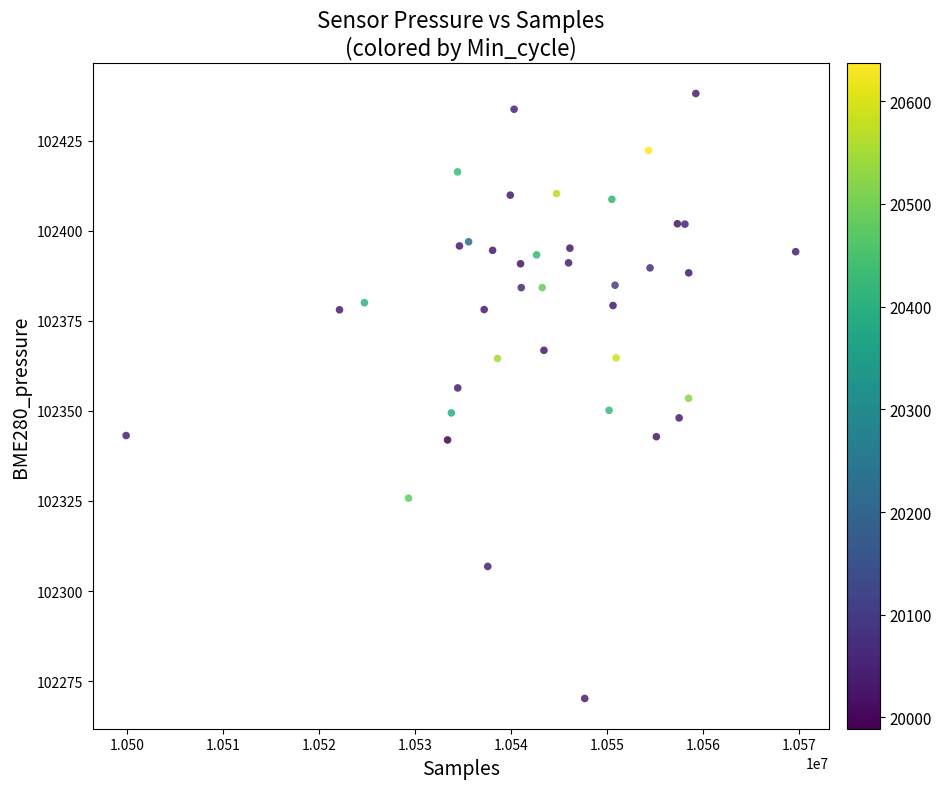

What is the range of Y values (max minus min)?

167.9